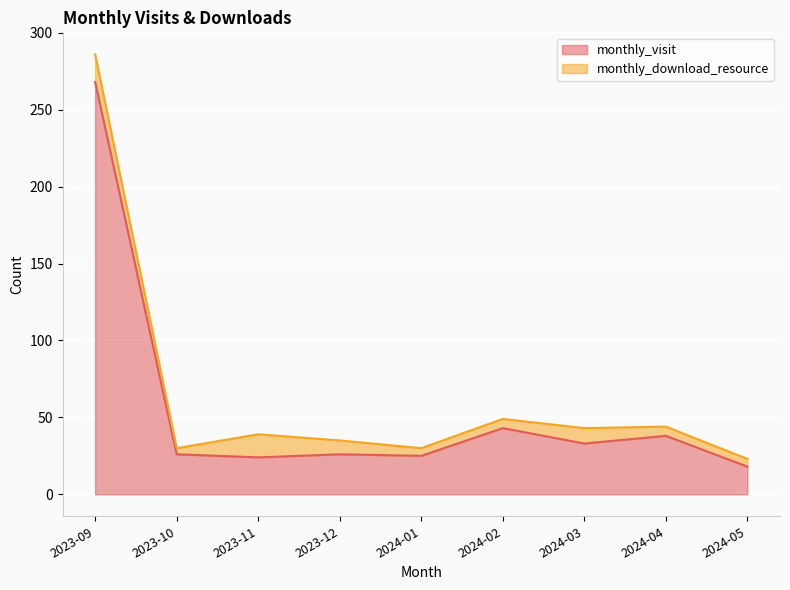

What is the difference between the maximum and minimum values?

250